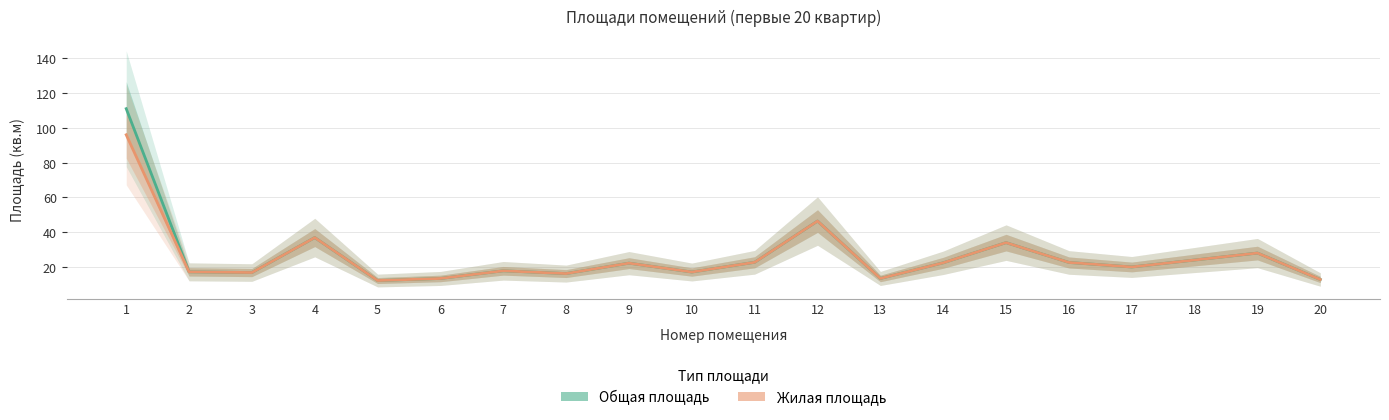

Where is Общая площадь nearest to the value 61?

12